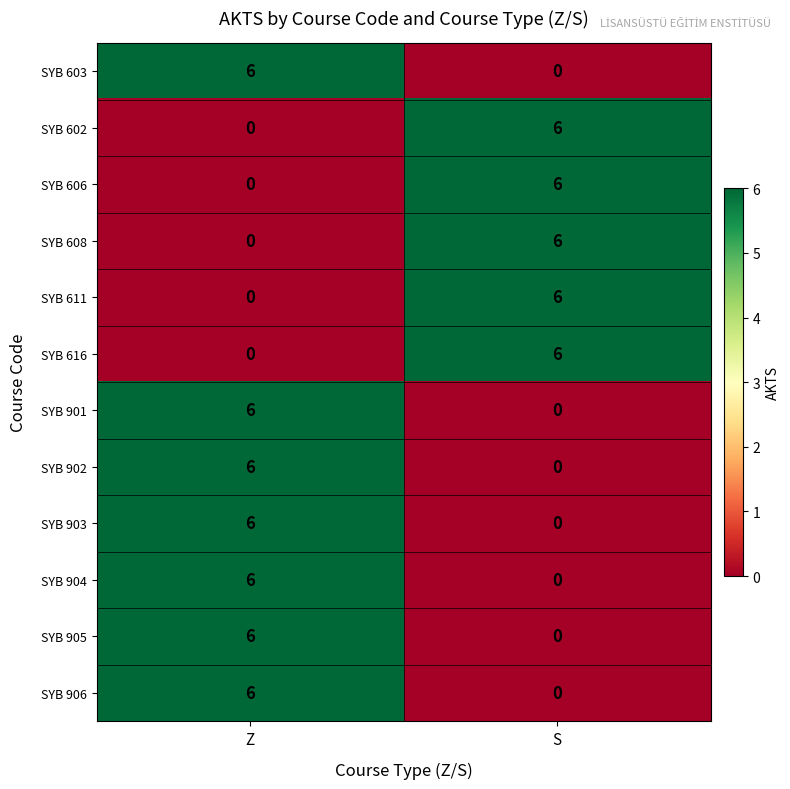

What is the spread (max minus min) of values at S?

6